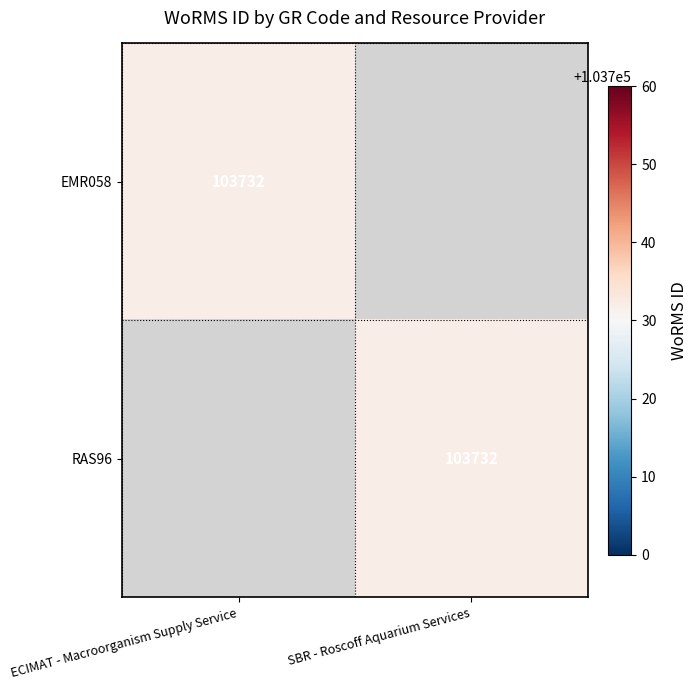

What is the greatest value displayed?

103732